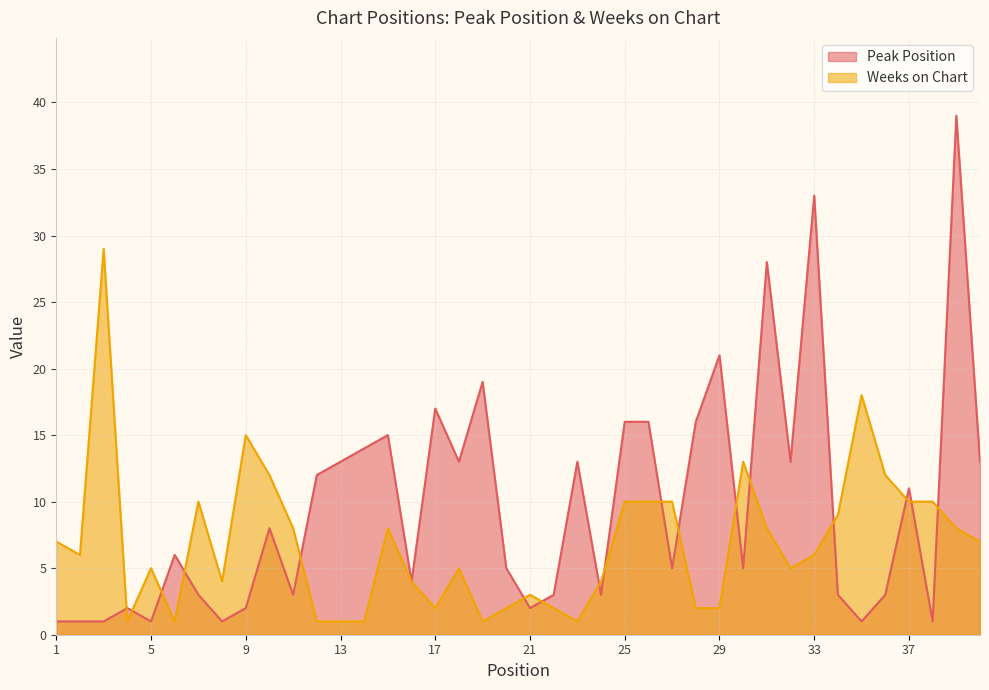

True or false: Peak Position has more than 1 interior local peaks.

True